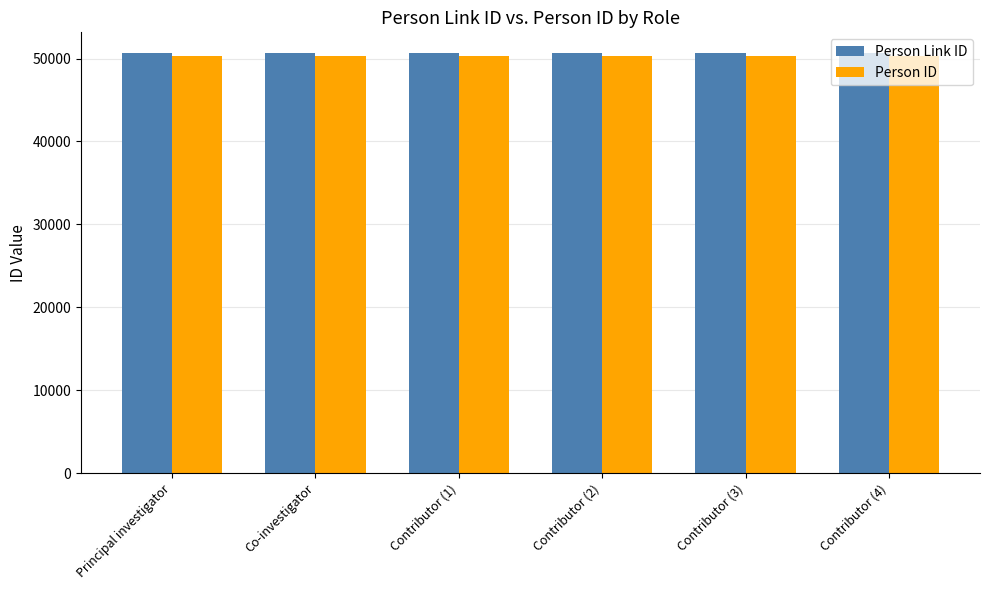

What is the smallest value displayed?

50333